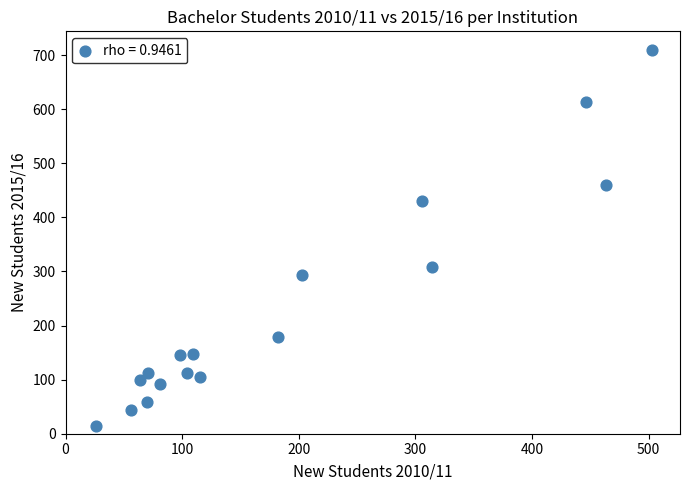

What Y value in the scatter plot is closest to 361?

308